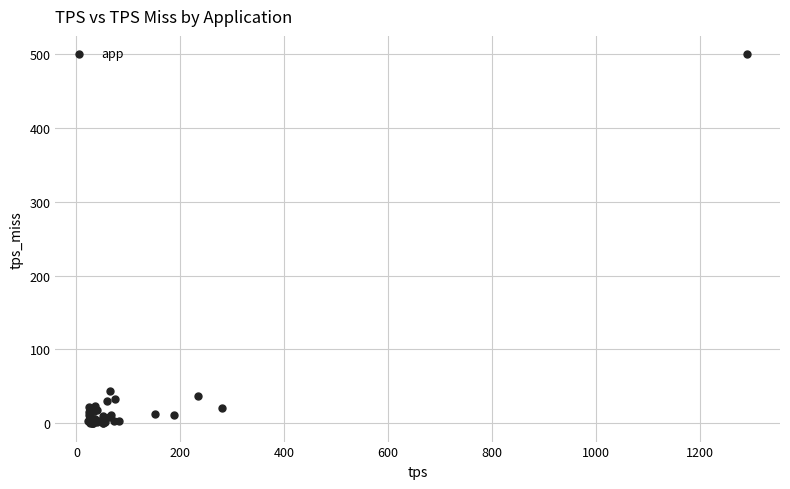

What Y value in the scatter plot is closest to 249?

43.8